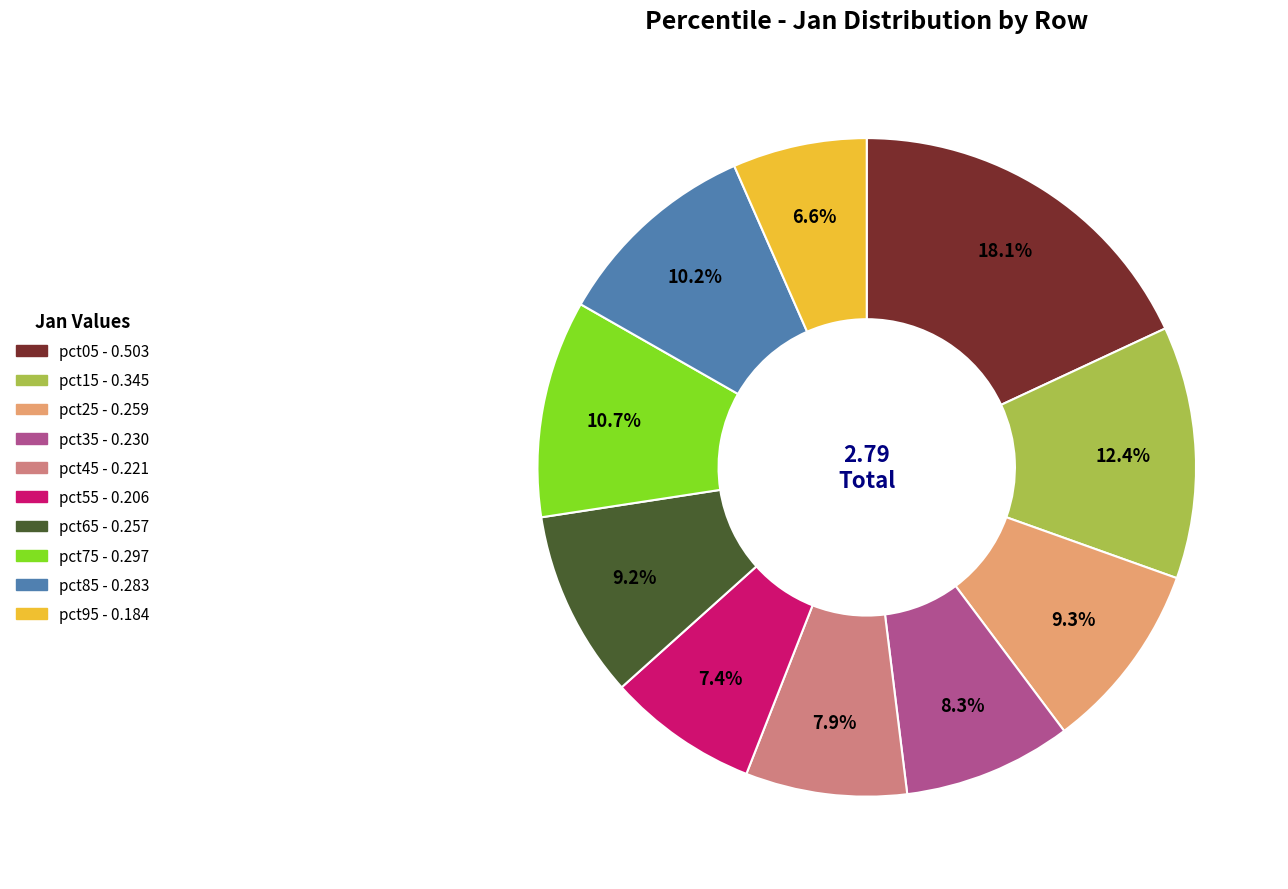

Which has a higher value, pct25 or pct55?

pct25